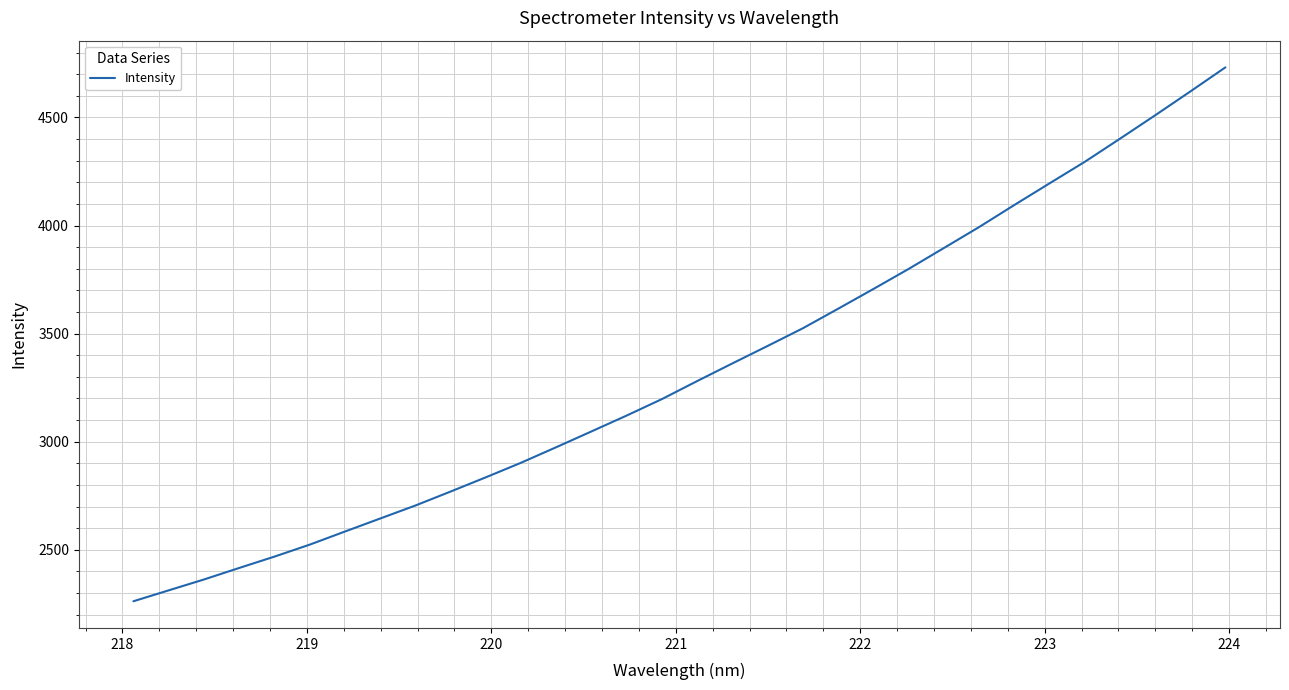

What is the smallest value displayed?

2262.2